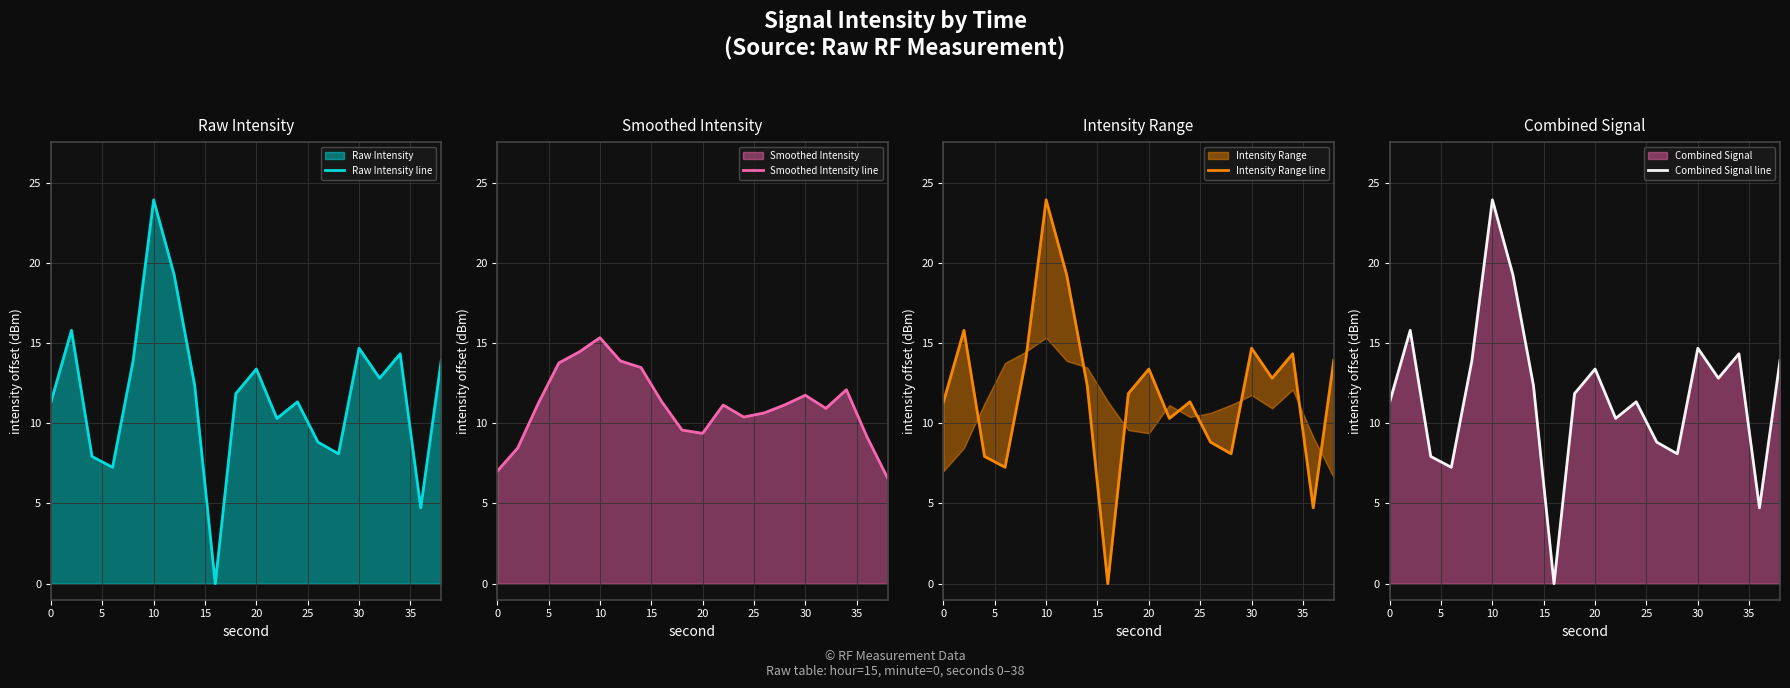

Is it true that Raw Intensity line equals 11.4 at 10?

False